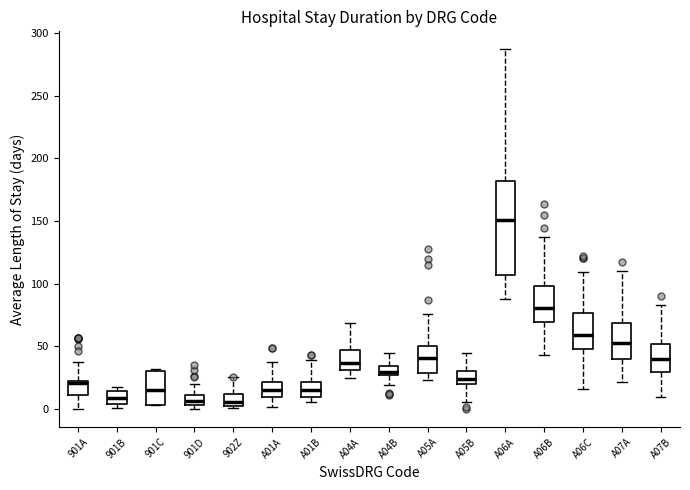

Which box is the tallest, from its lower edge to its upper edge?

A06A